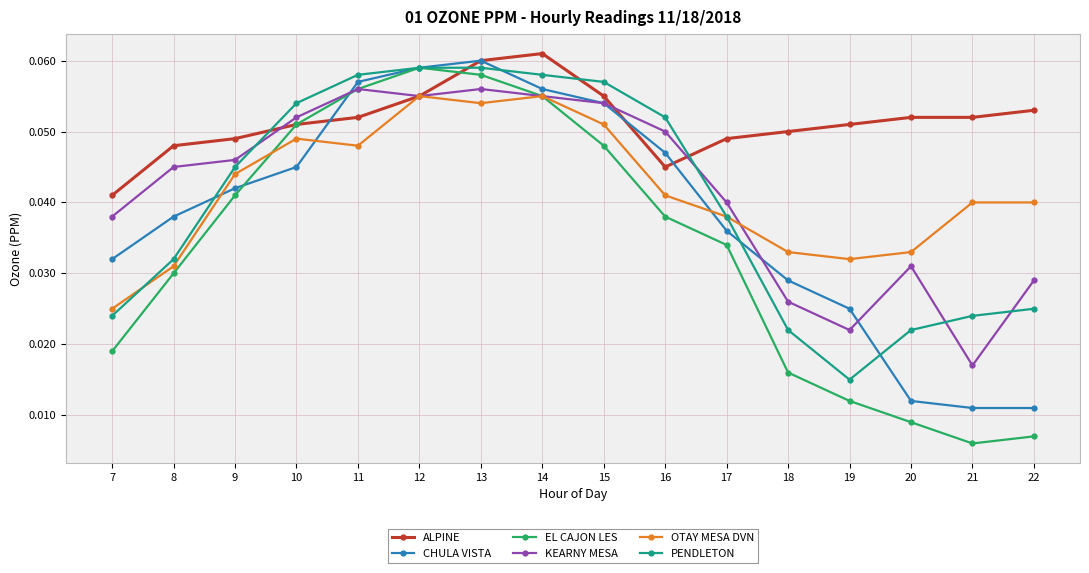

Where is the first local minimum for EL CAJON LES?

21